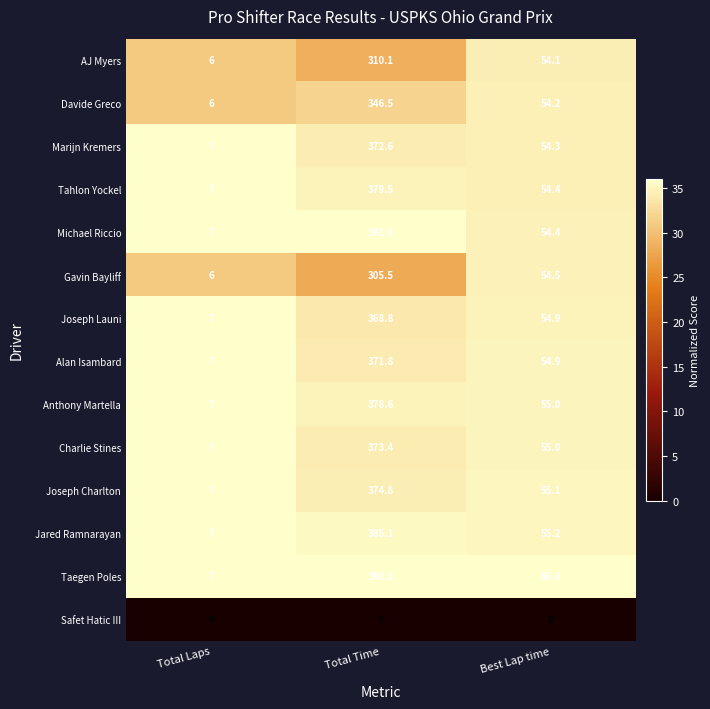

What is the minimum value for Jared Ramnarayan?

7.0